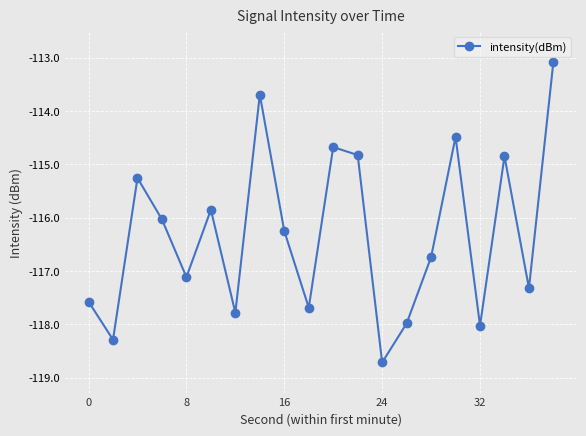

Is this an area chart (filled region under the line)?

No